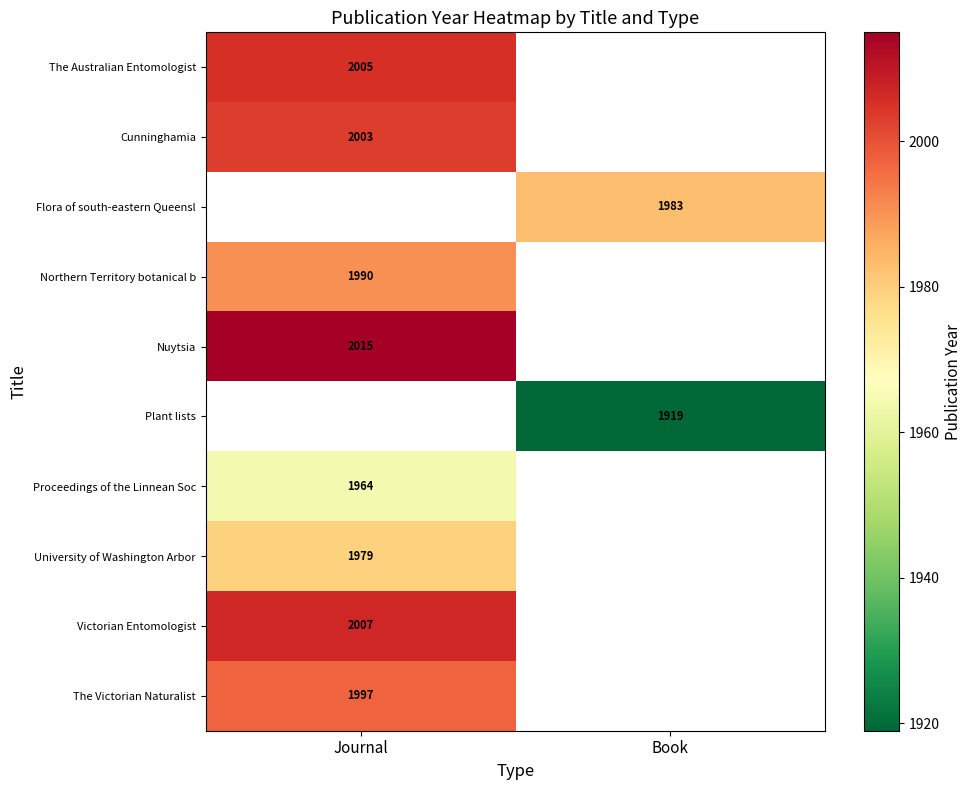

Is it true that Plant lists equals 2520 at Book?

False